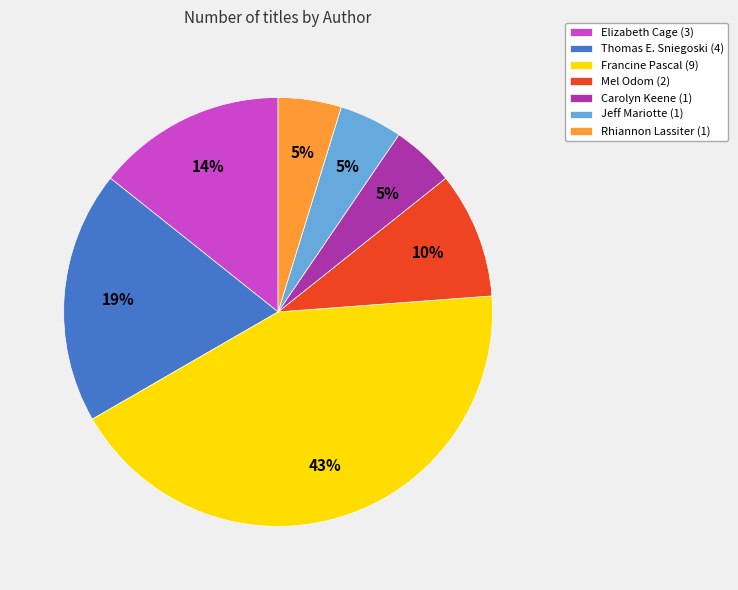

Is it true that Jeff Mariotte is 20% of the pie?

False